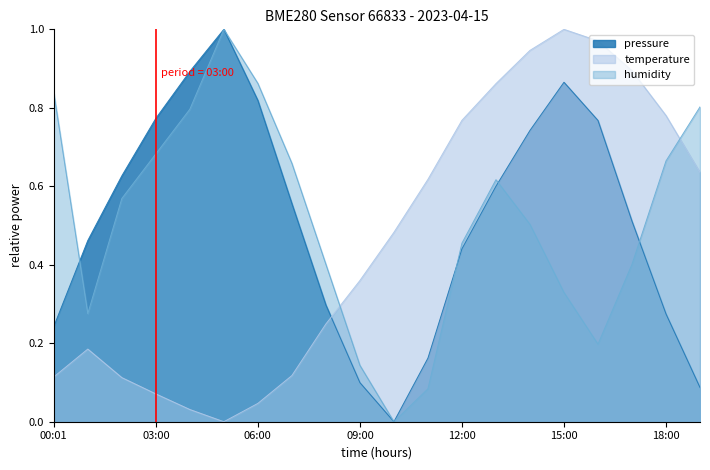

How many values in the pressure series exceed 0?

19